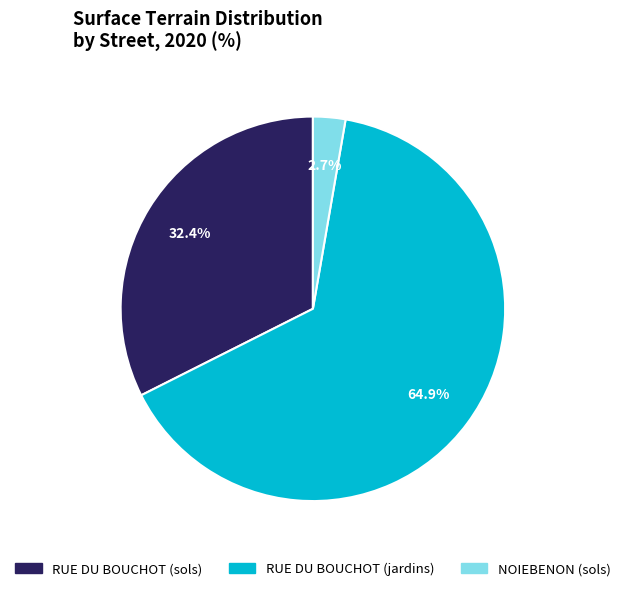

How many segments does this pie chart have?

3